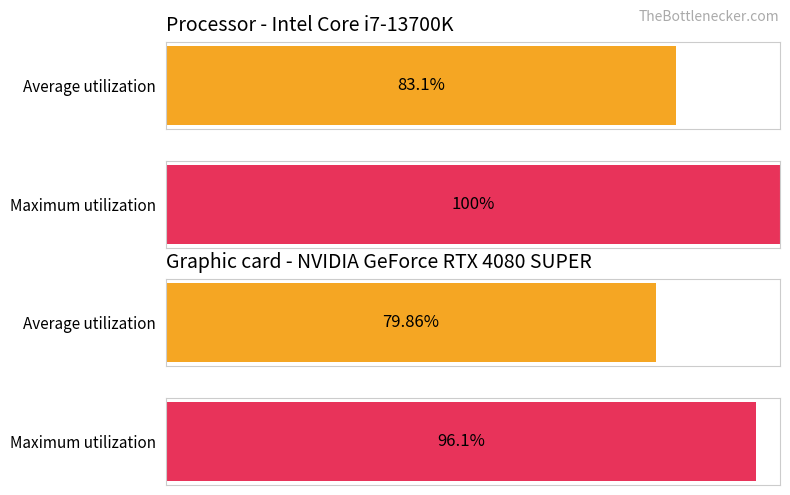

List the series in order of their peak value, lowest first.

Average utilization, Maximum utilization